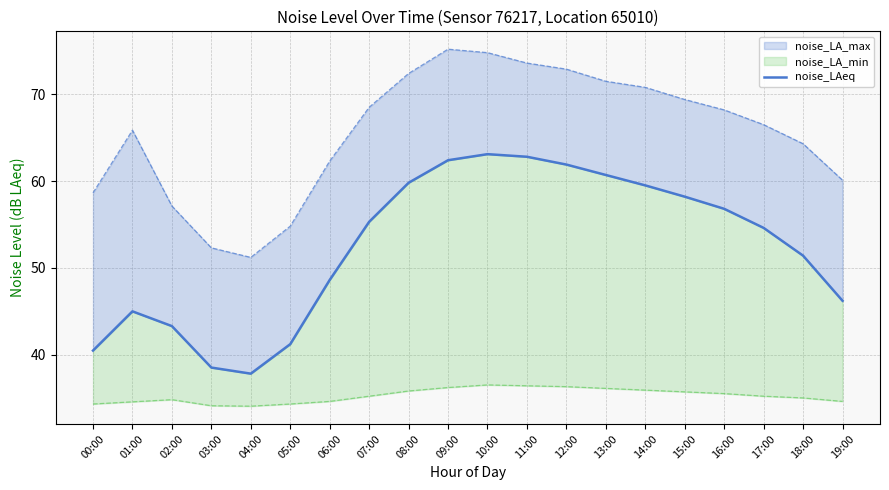

Is it true that the value at 12:00 is 61.9?

True